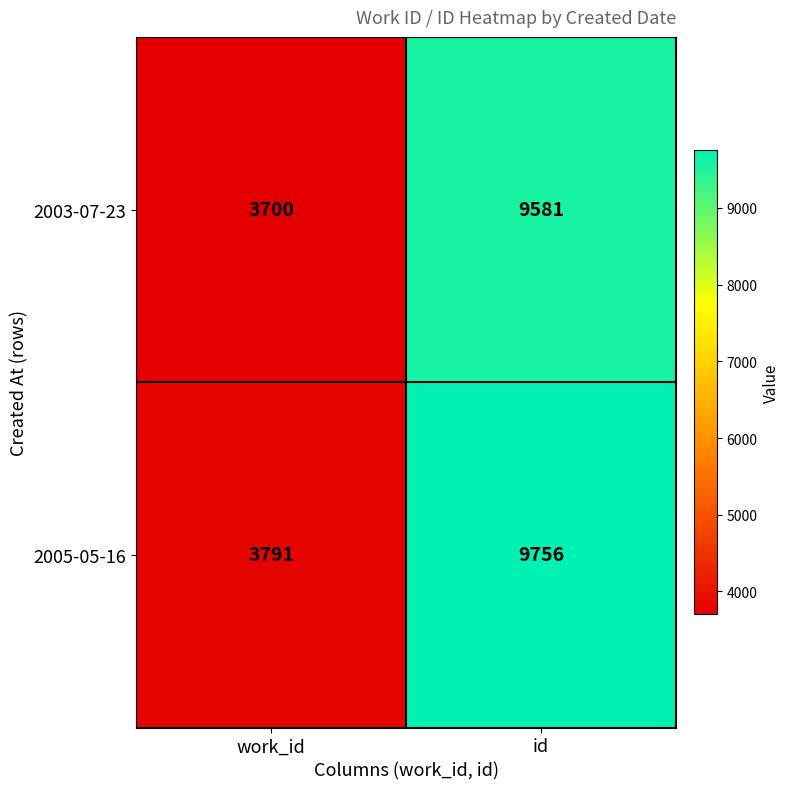

Where is 2003-07-23 nearest to the value 6640?

work_id